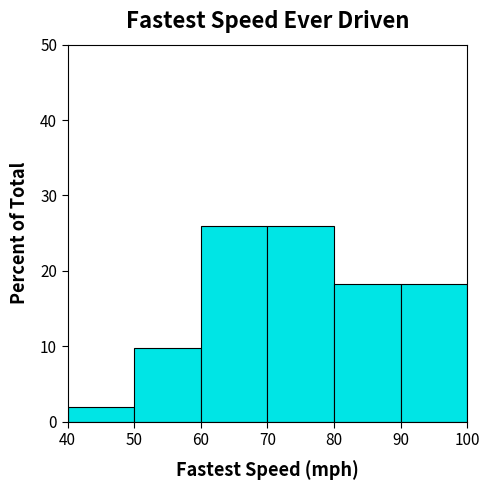

What is the height of the bar covering 70 to 80 on the x-axis? The values are not printed on the chart, so give them approximately, as read against the axis.

26